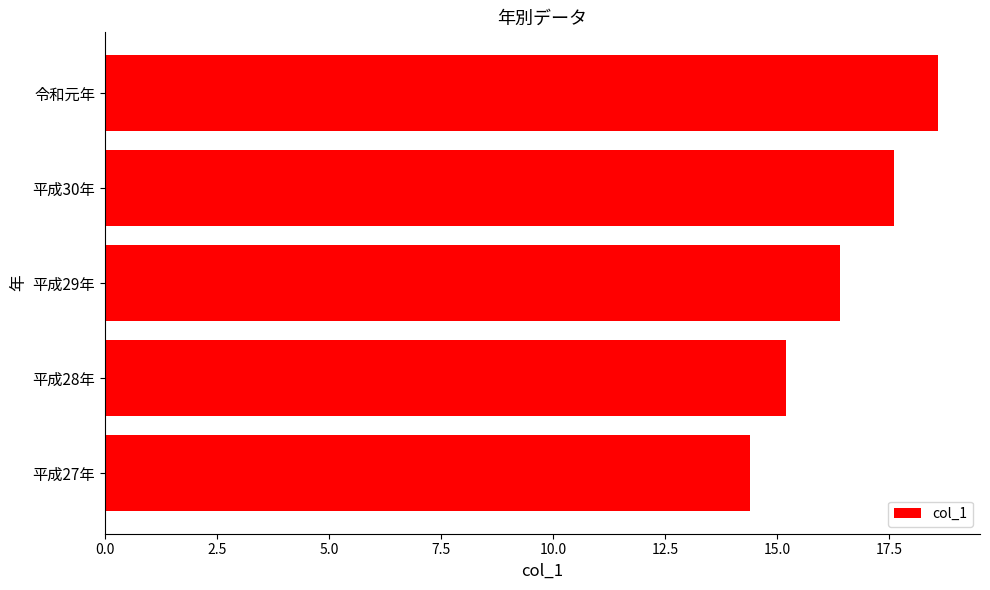

Rank the categories by value from lowest to highest.

平成27年, 平成28年, 平成29年, 平成30年, 令和元年